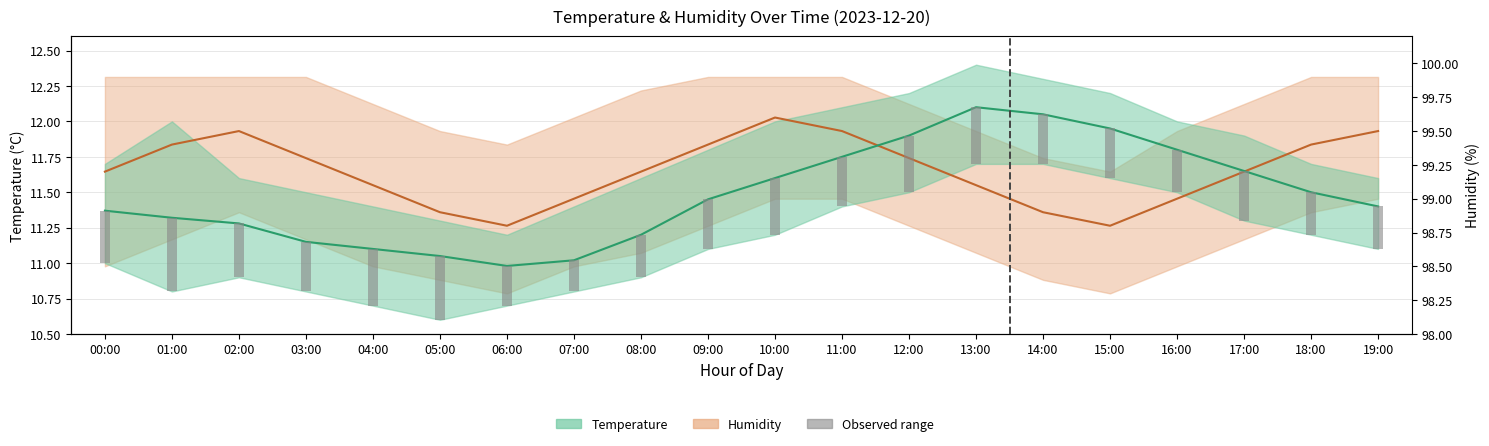

Between 01:00 and 18:00, which series saw the biggest shift?

Temperature